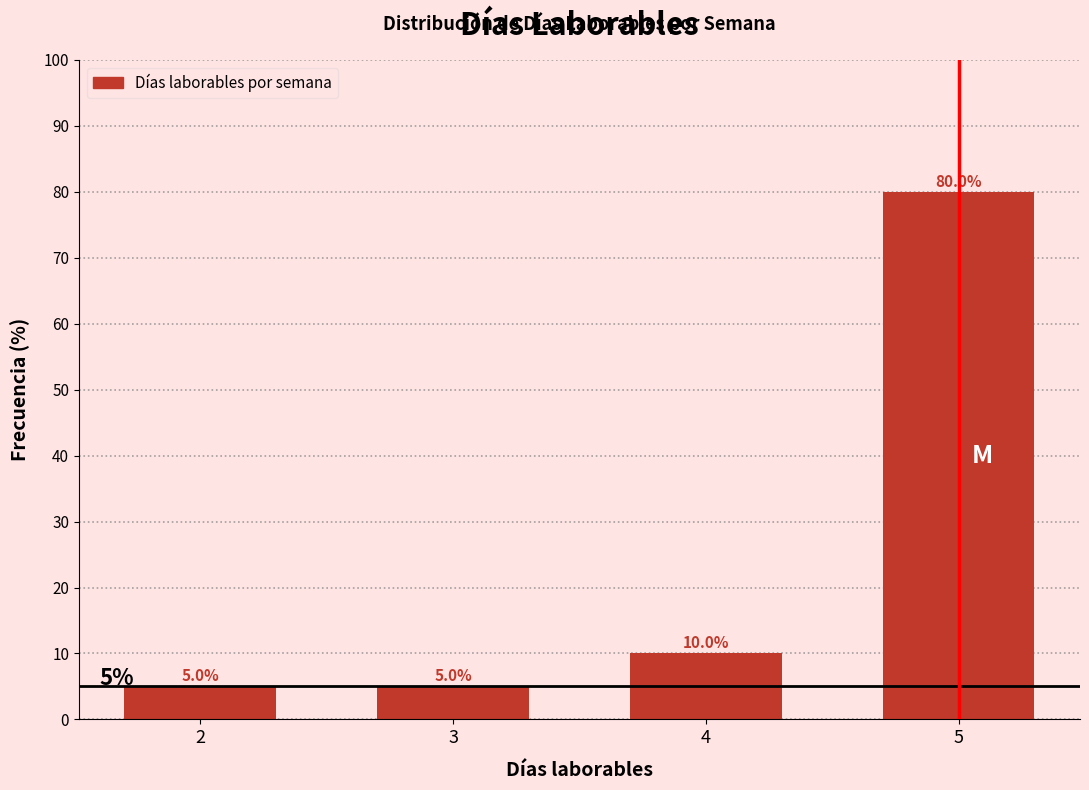

Reading right to left, list all the values displayed in this chart.

80	10	5	5